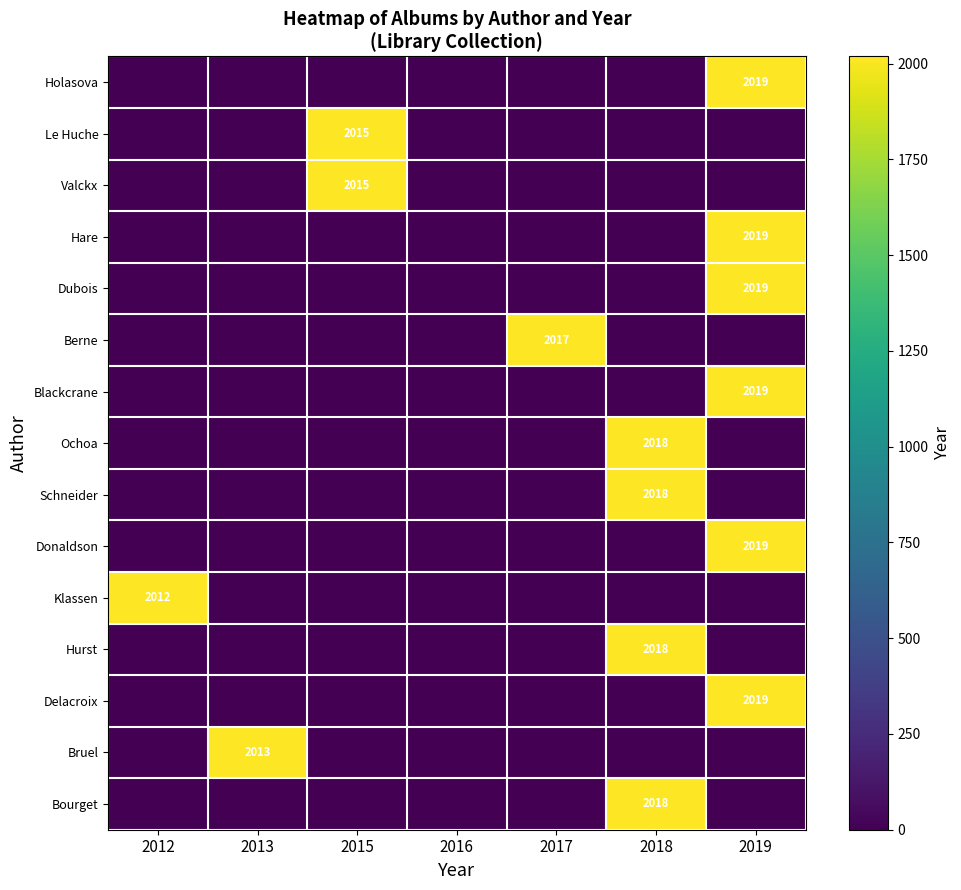

Is it true that Klassen equals 2012 at 2012?

True